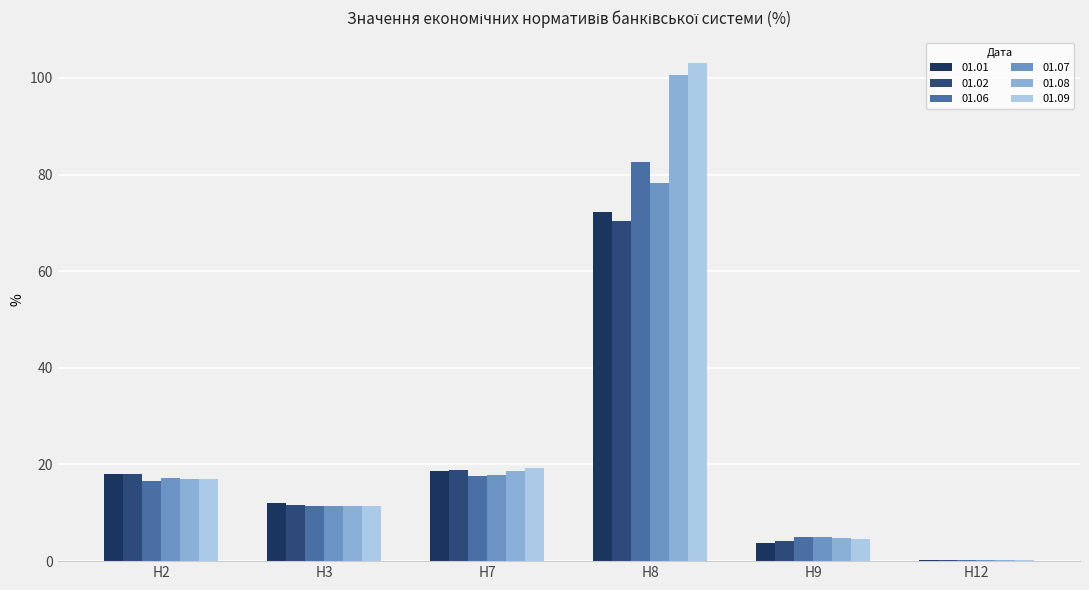

True or false: 01.06 has a value of 16.6 at Н2.

True